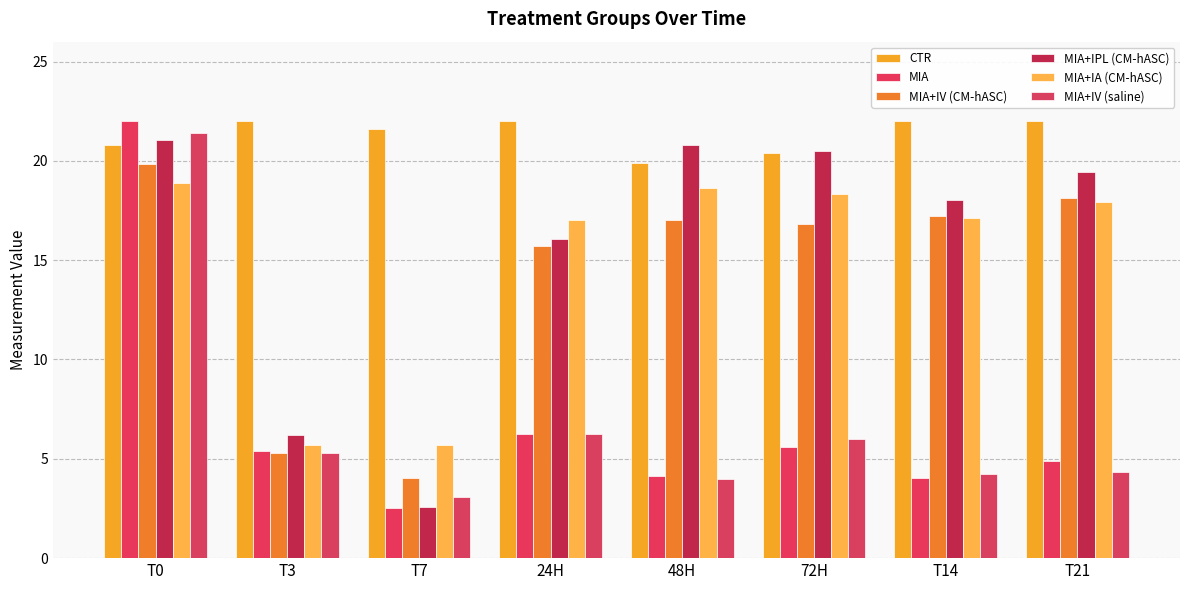

Which series has the largest range (max minus min)?

MIA